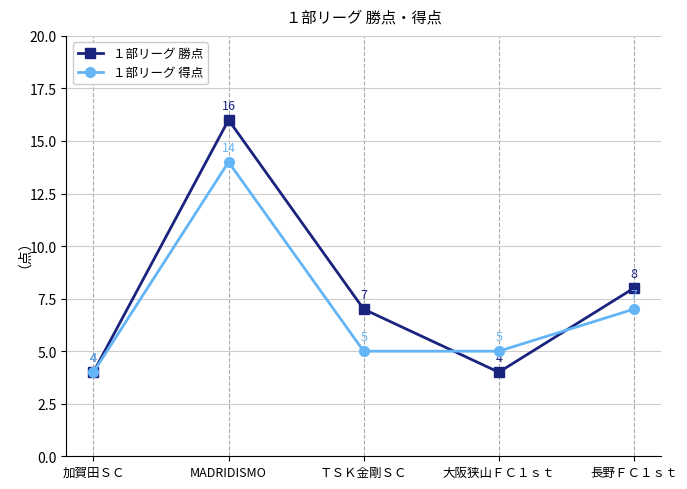

At which label does １部リーグ 得点 reach its peak?

MADRIDISMO